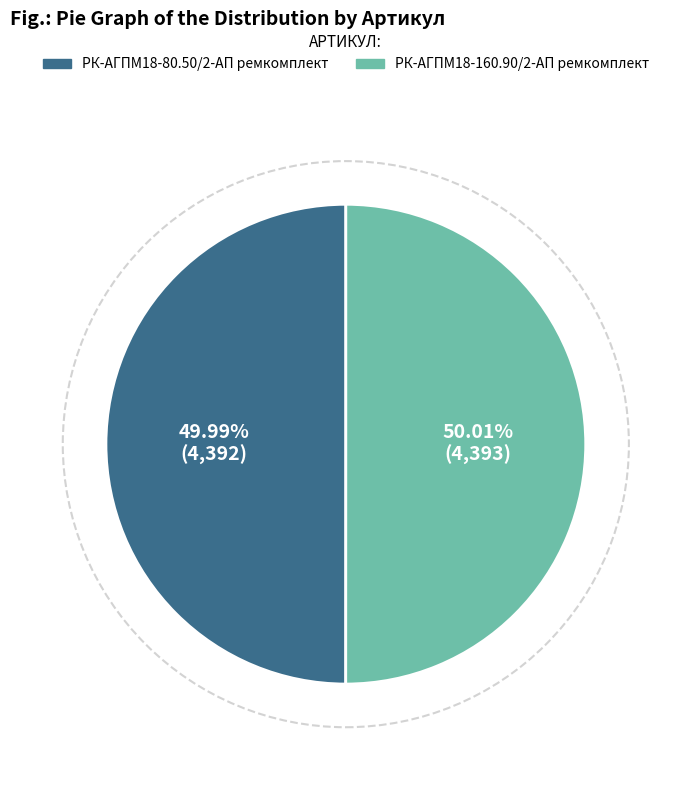

What is the ratio of the value at РК-АГПМ18-160.90/2-АП ремкомплект to the value at РК-АГПМ18-80.50/2-АП ремкомплект?

1.0